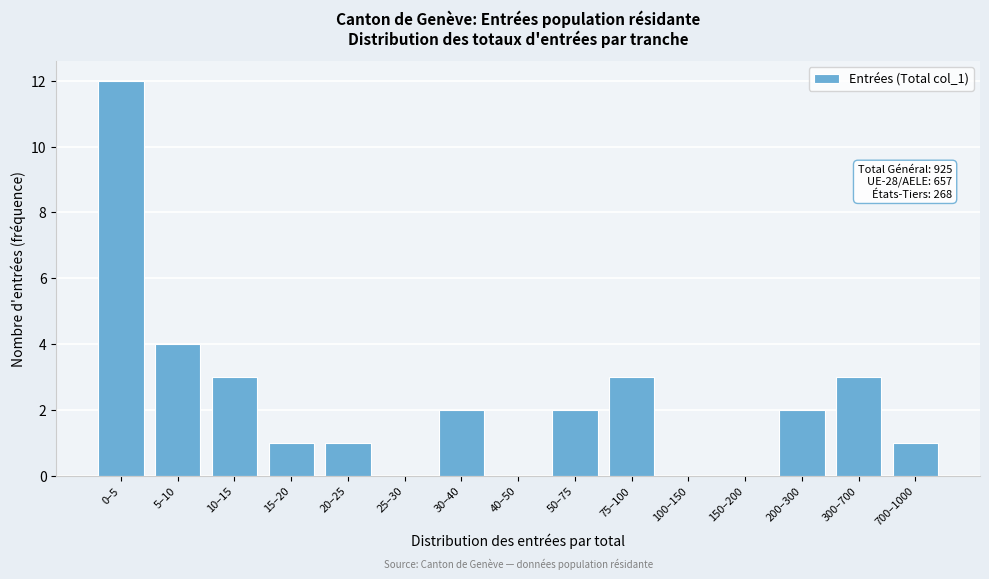

Reading left to right, extract all data points from this chart.

0–5=12	5–10=4	10–15=3	15–20=1	20–25=1	25–30=0	30–40=2	40–50=0	50–75=2	75–100=3	100–150=0	150–200=0	200–300=2	300–700=3	700–1000=1